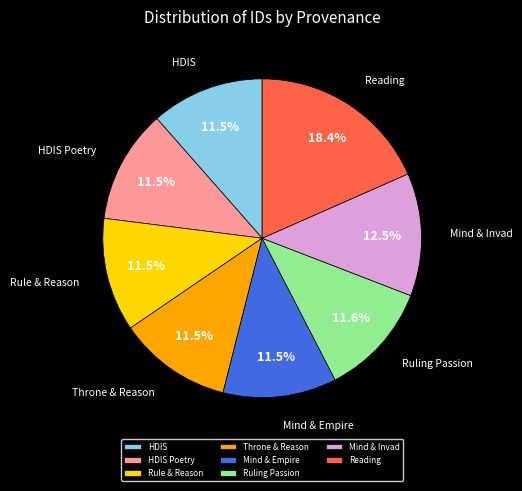

How many segments does this pie chart have?

8